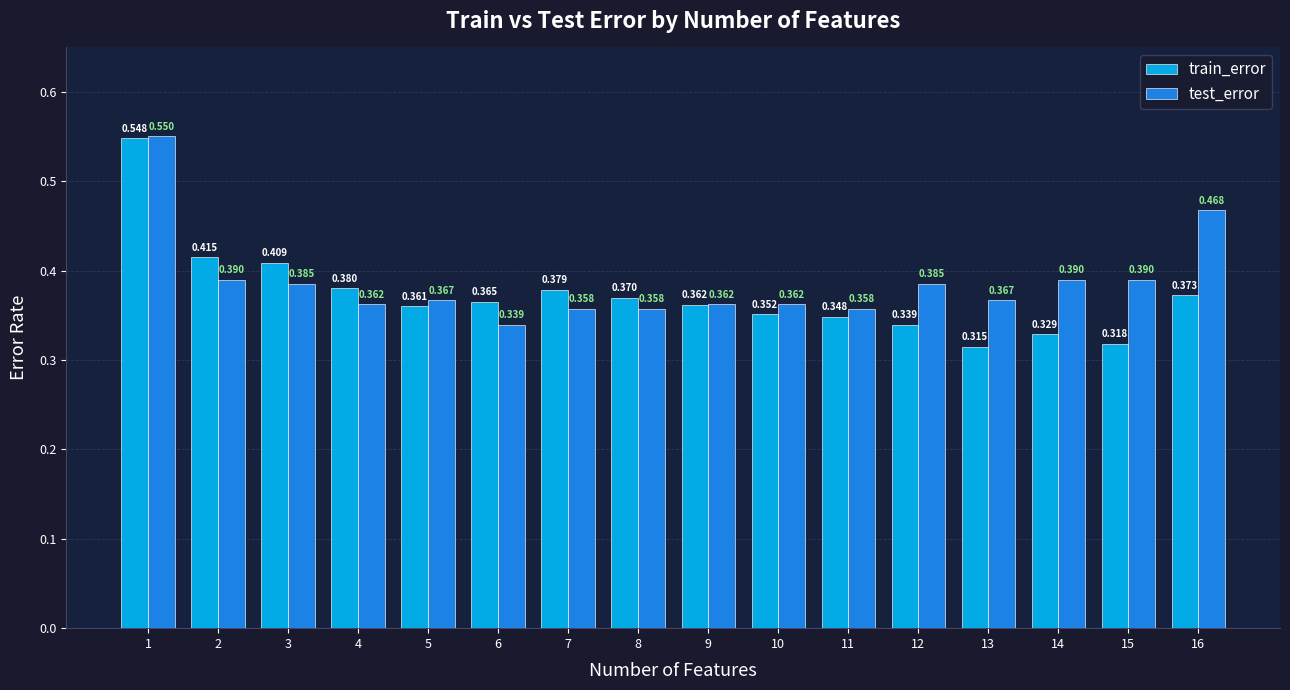

Does the chart contain any negative values?

No